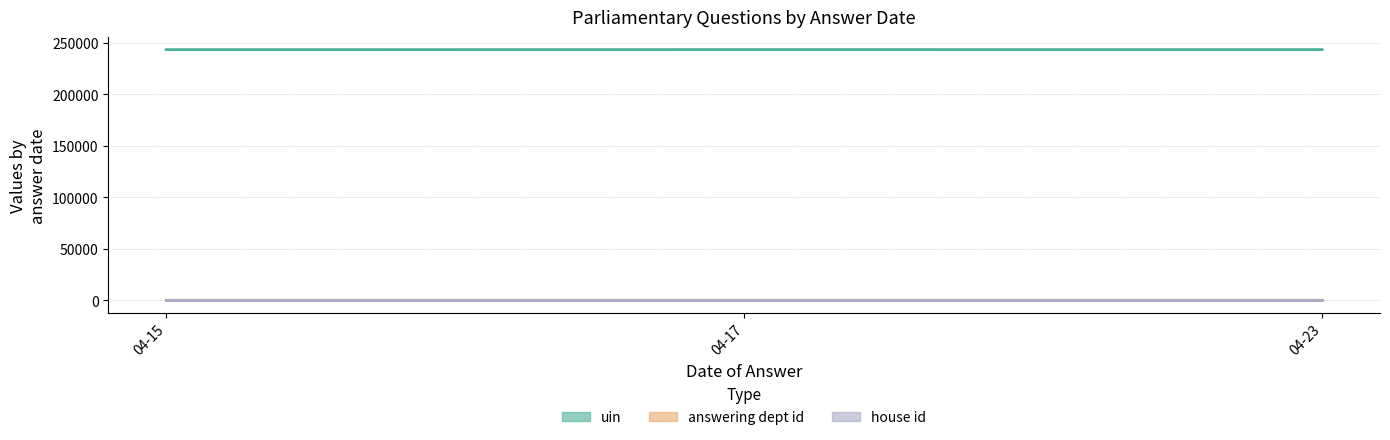

Does the chart have visible grid lines?

Yes